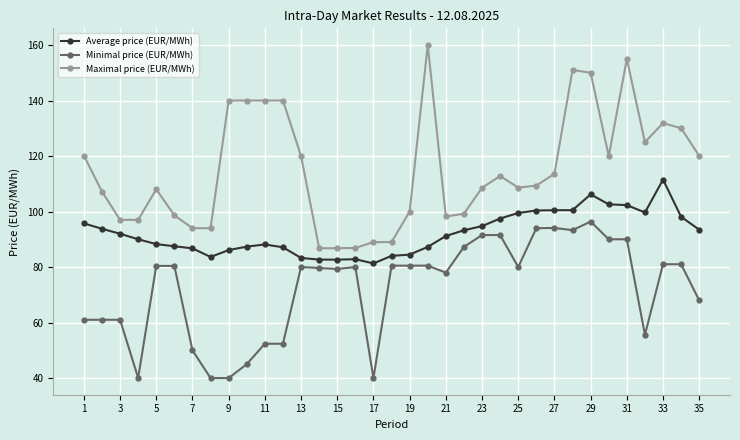

True or false: Minimal price (EUR/MWh) and Average price (EUR/MWh) cross at least once.

False